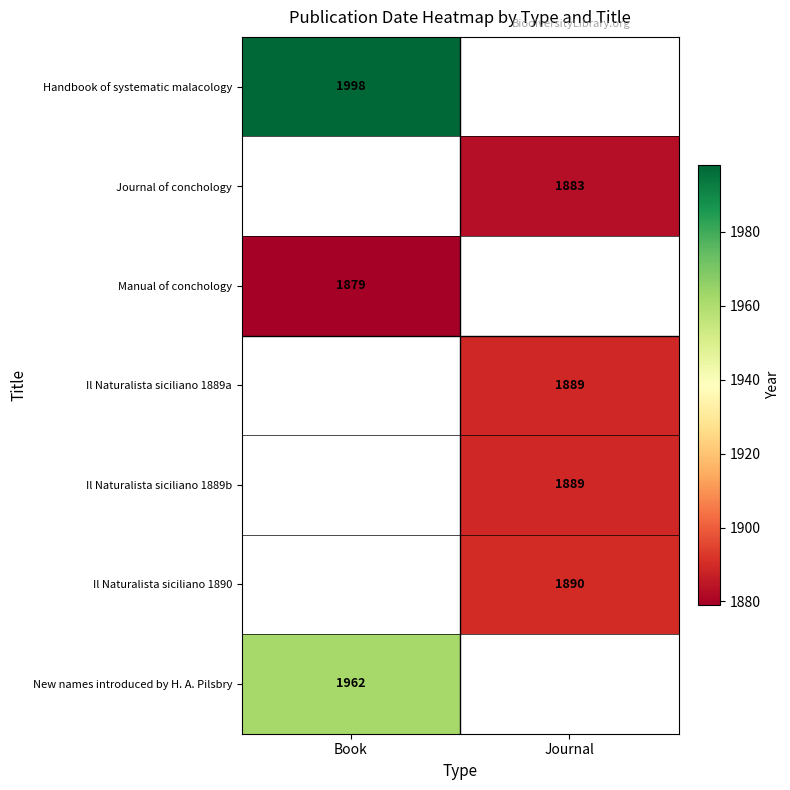

The Il Naturalista siciliano 1889a series shows 1889 at Journal. True or false?

True